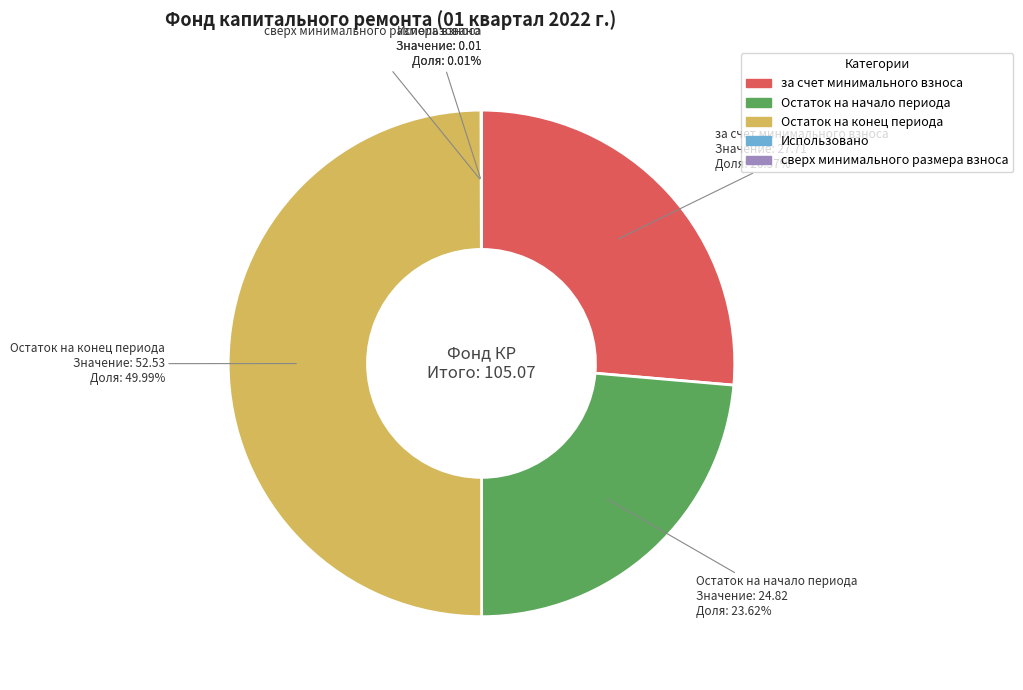

To the nearest percent, what is the average slice percentage?

20%